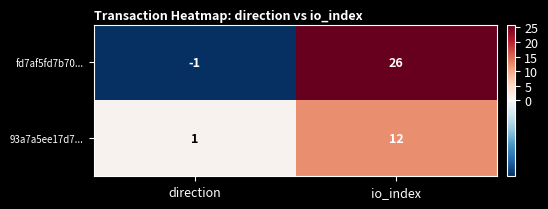

Reading left to right, transcribe all the data shown in this chart.

fd7af5fd7b70...: direction=-1	io_index=26
93a7a5ee17d7...: direction=1	io_index=12